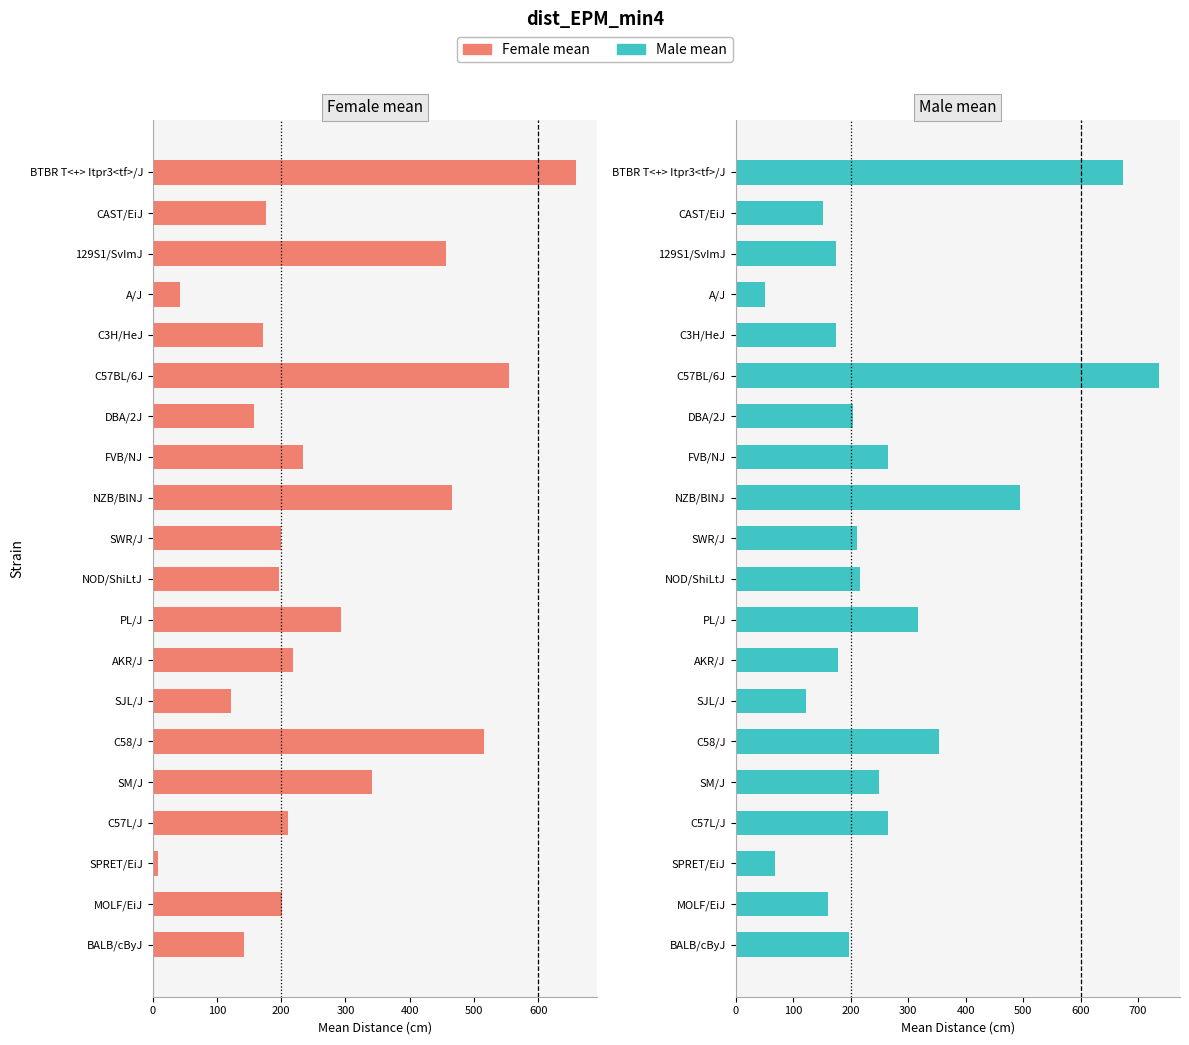

List the series in order of their overall mean, lowest first.

Male mean, Female mean